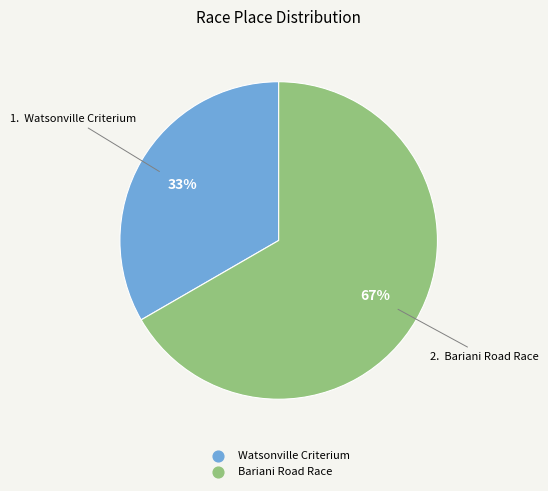

What is the ratio of the value at Bariani Road Race to the value at Watsonville Criterium?

2.0